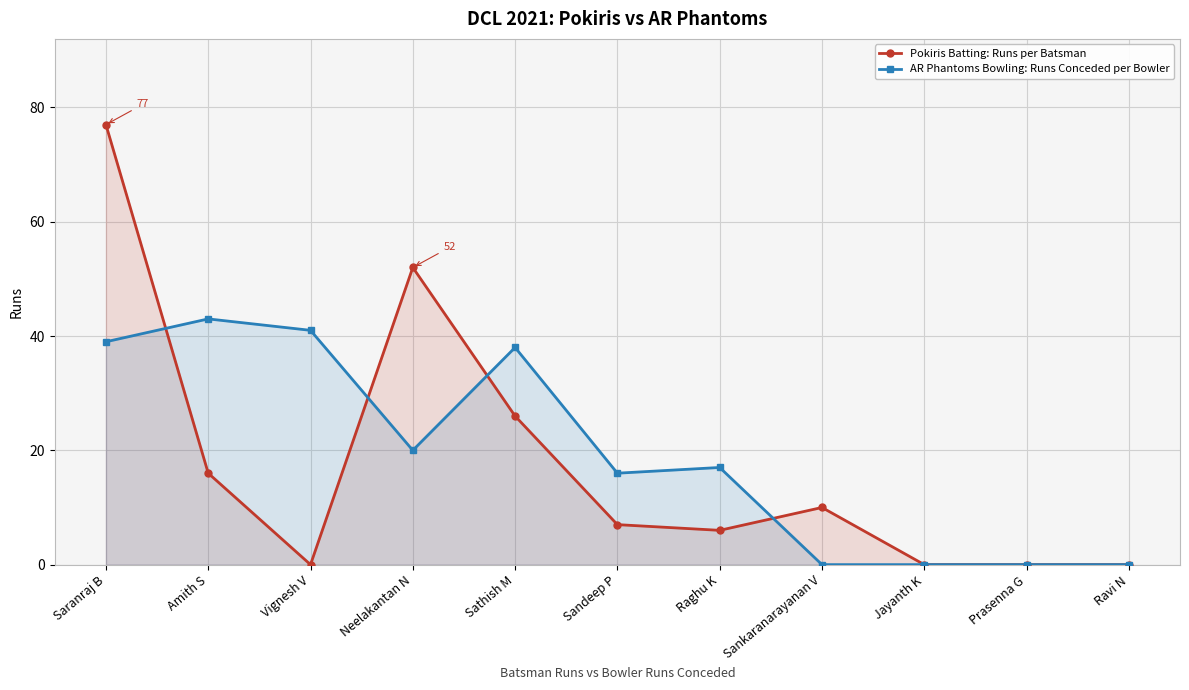

What are all the series names shown in the legend?

Pokiris Batting: Runs per Batsman, AR Phantoms Bowling: Runs Conceded per Bowler